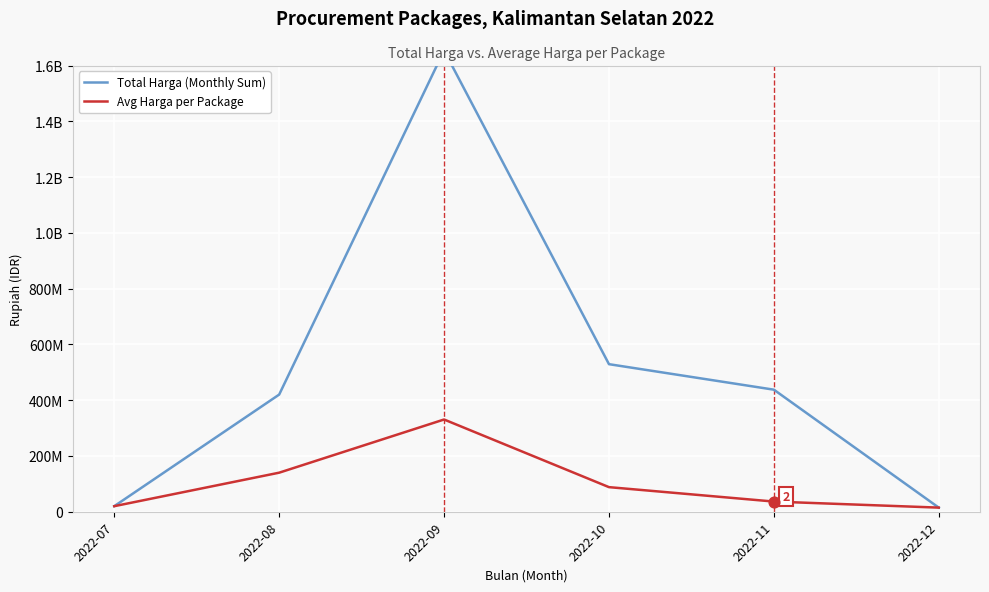

At which category is the sum across all series the highest?

2022-09